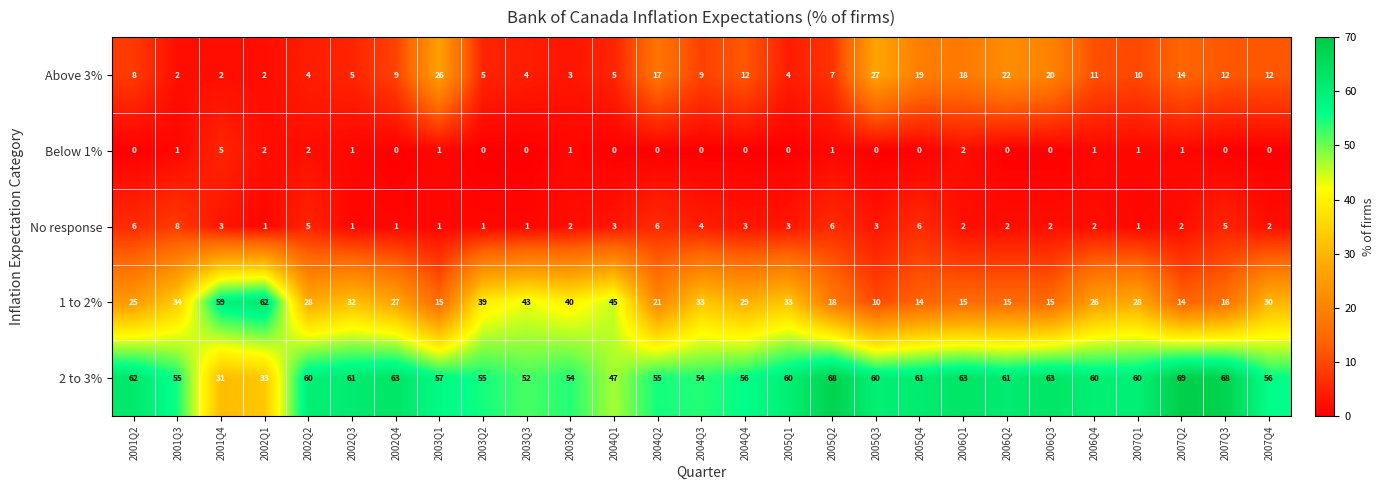

Which series has the widest spread of values?

1 to 2%